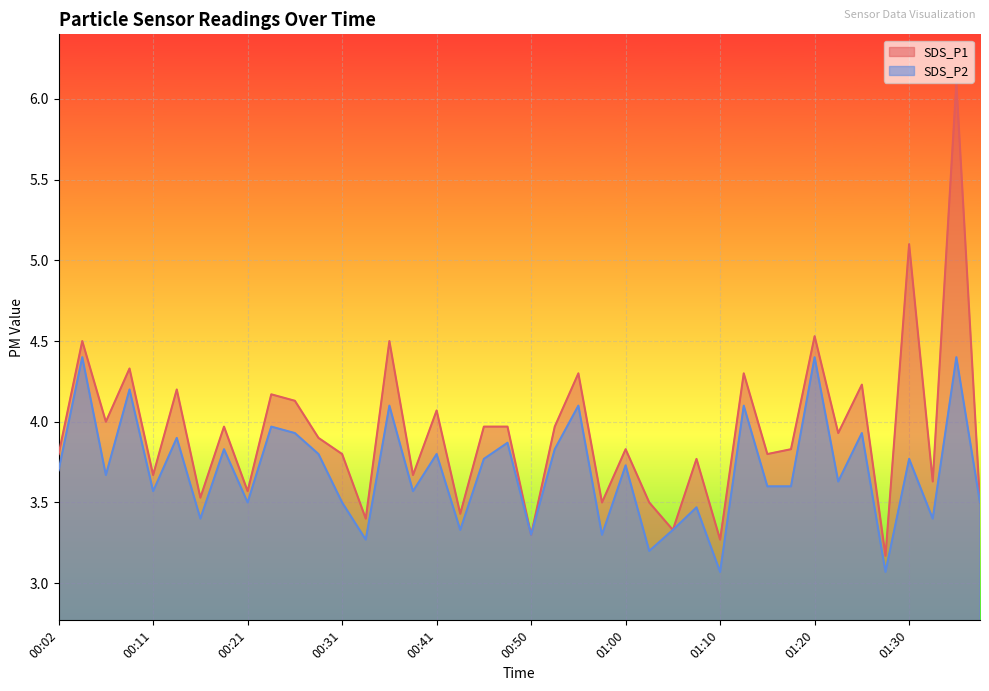

How many lines are shown in the chart?

2